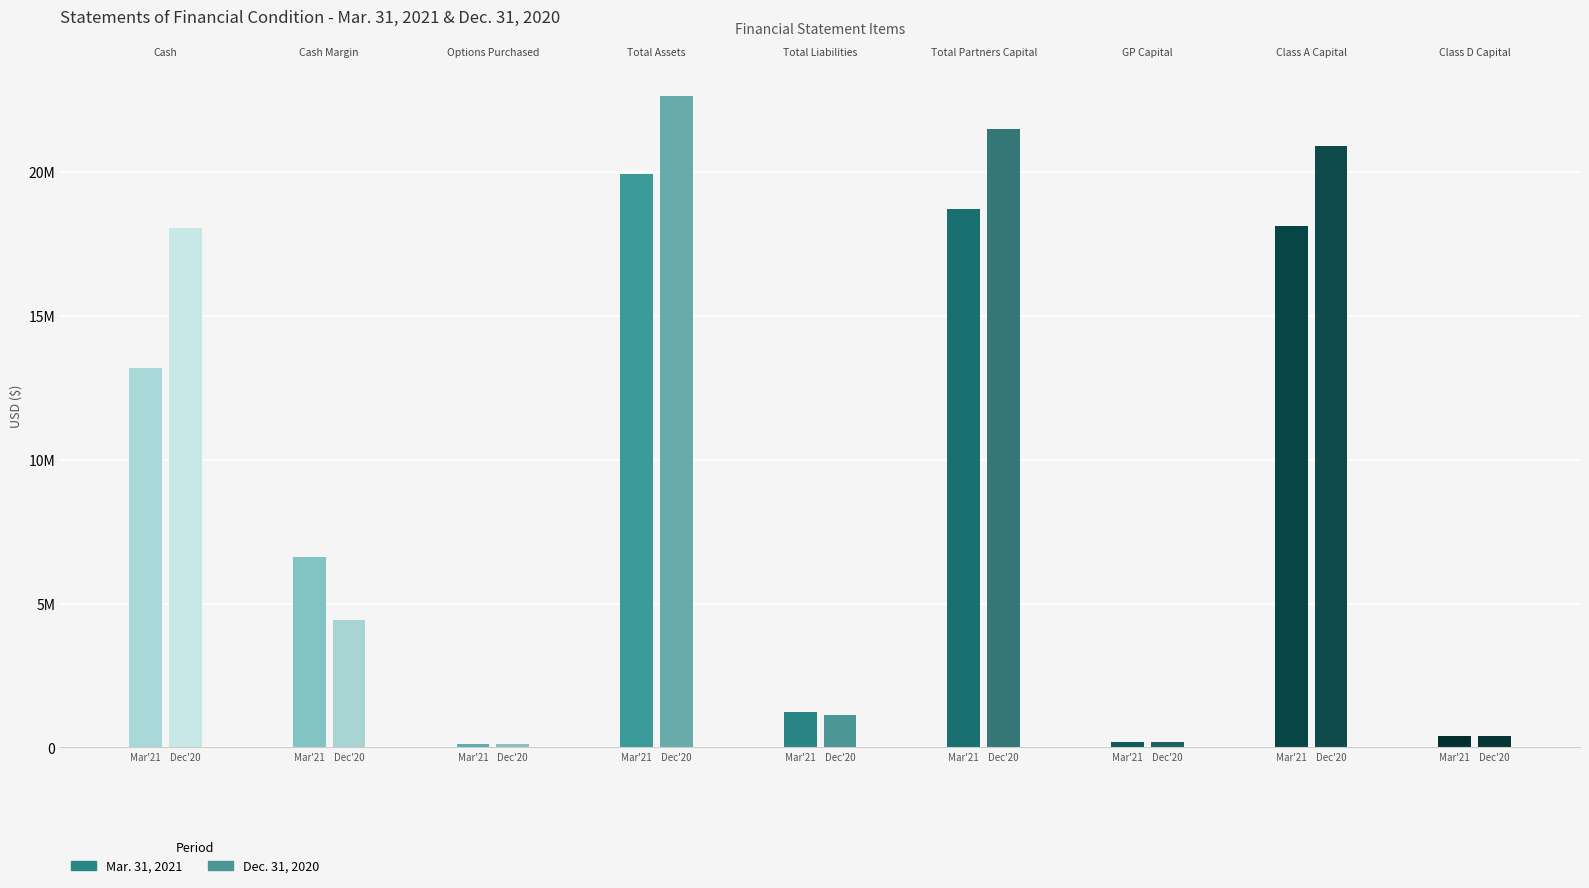

What is the difference between the second highest and second lowest values in the Dec. 31, 2020 series?

21292308